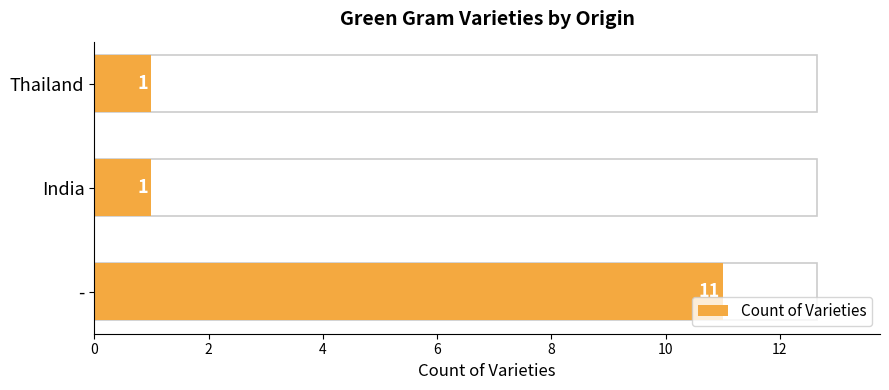

What is the value of the 2nd bar from the left?

1